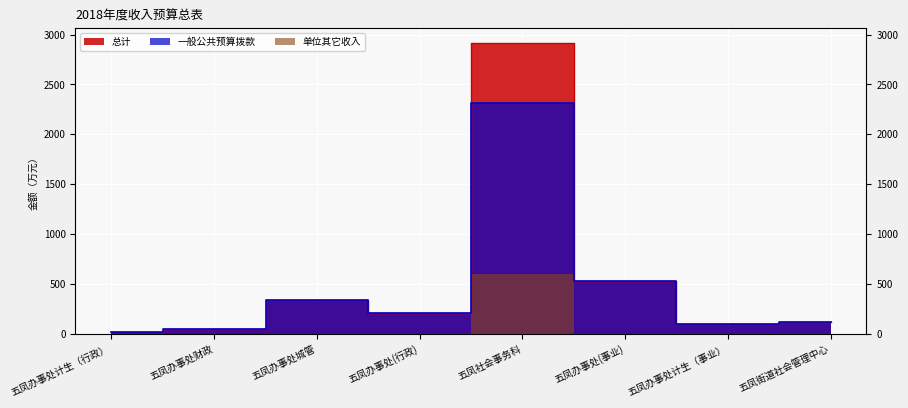

What is the sum of the 单位其它收入 values at 五凤办事处城管 and 五凤办事处计生（事业）?

431.1